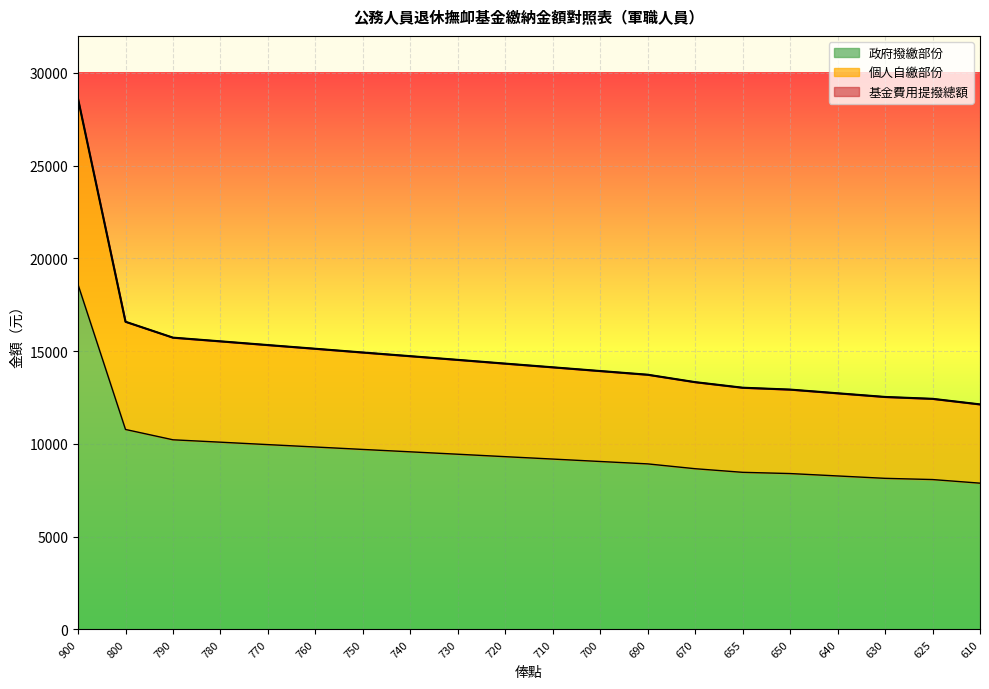

Which series changed the most between 690 and 640?

基金費用提撥總額